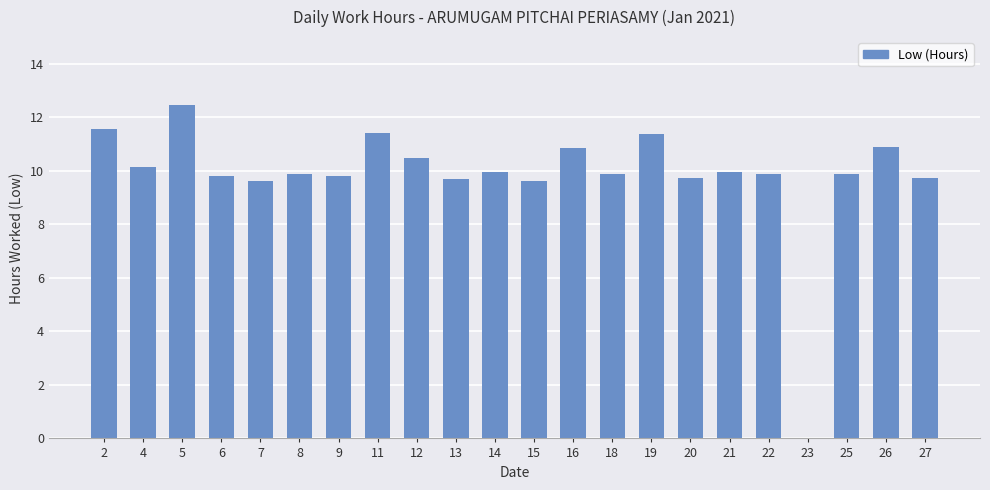

What is the maximum value shown in the chart?

12.5